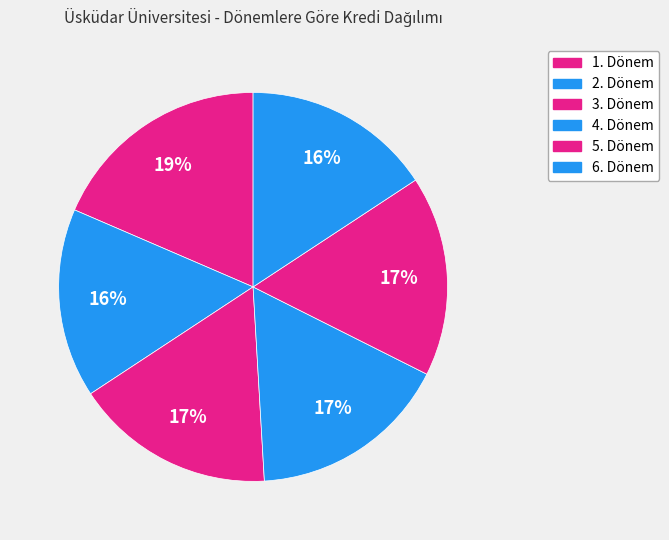

Rank the categories by value from lowest to highest.

2. Dönem, 6. Dönem, 3. Dönem, 4. Dönem, 5. Dönem, 1. Dönem